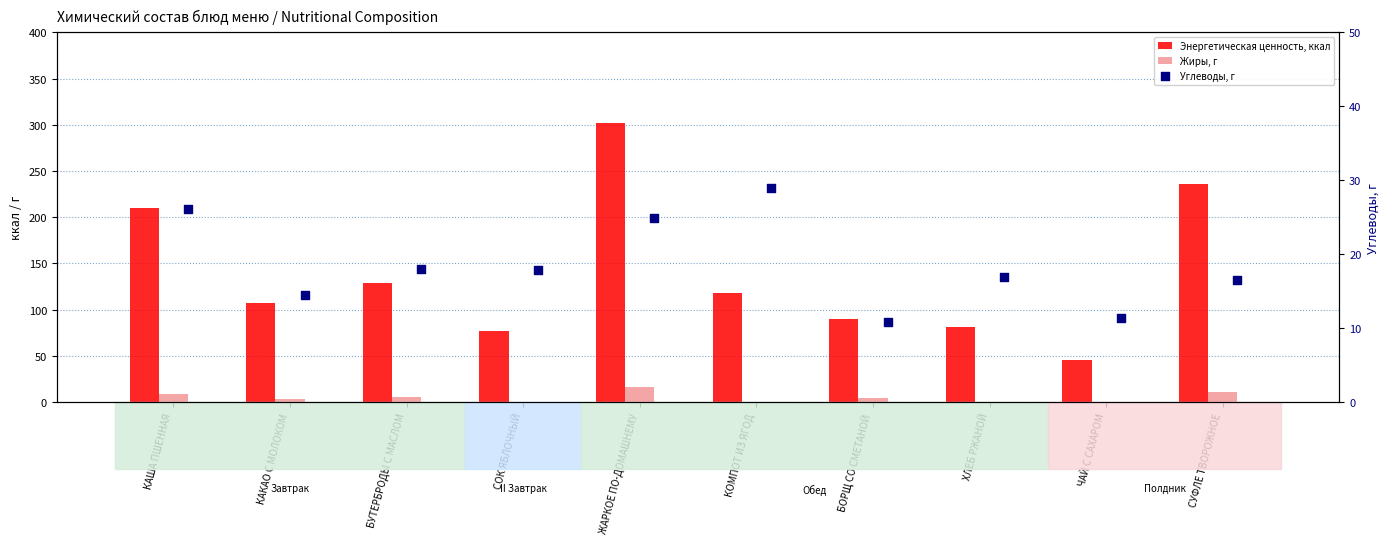

What are all the series names shown in the legend?

Энергетическая ценность, ккал, Жиры, г, Углеводы, г